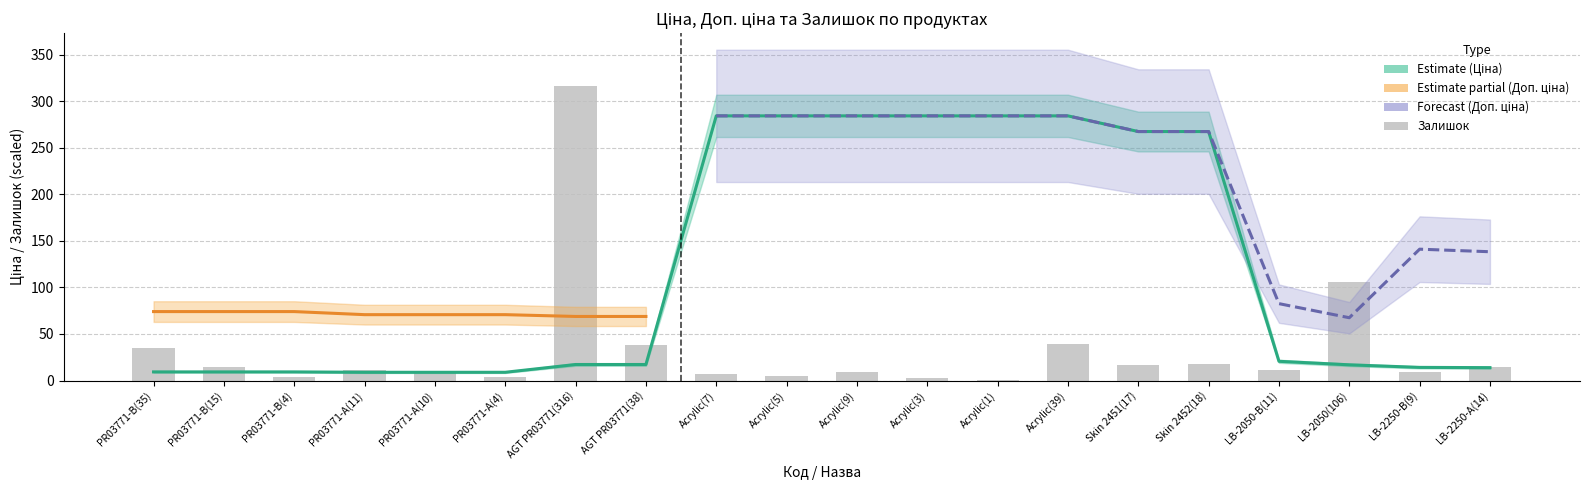

Is it true that Ціна equals 13.1 at PR03771-A(11)?

False